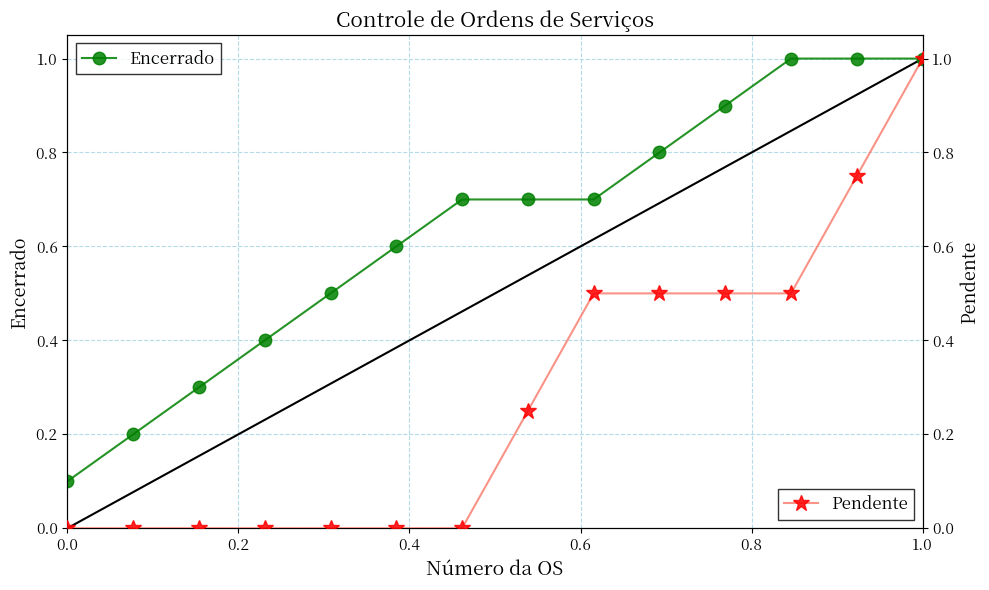

True or false: Encerrado has more than 2 points higher than both neighbors.

False